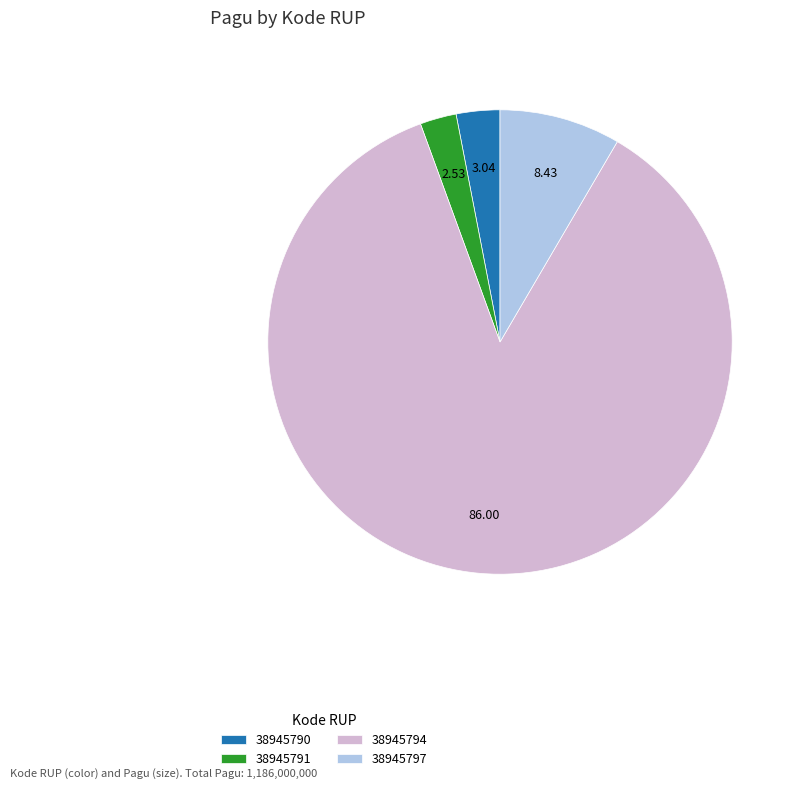

Which slice represents more than half of the pie?

38945794